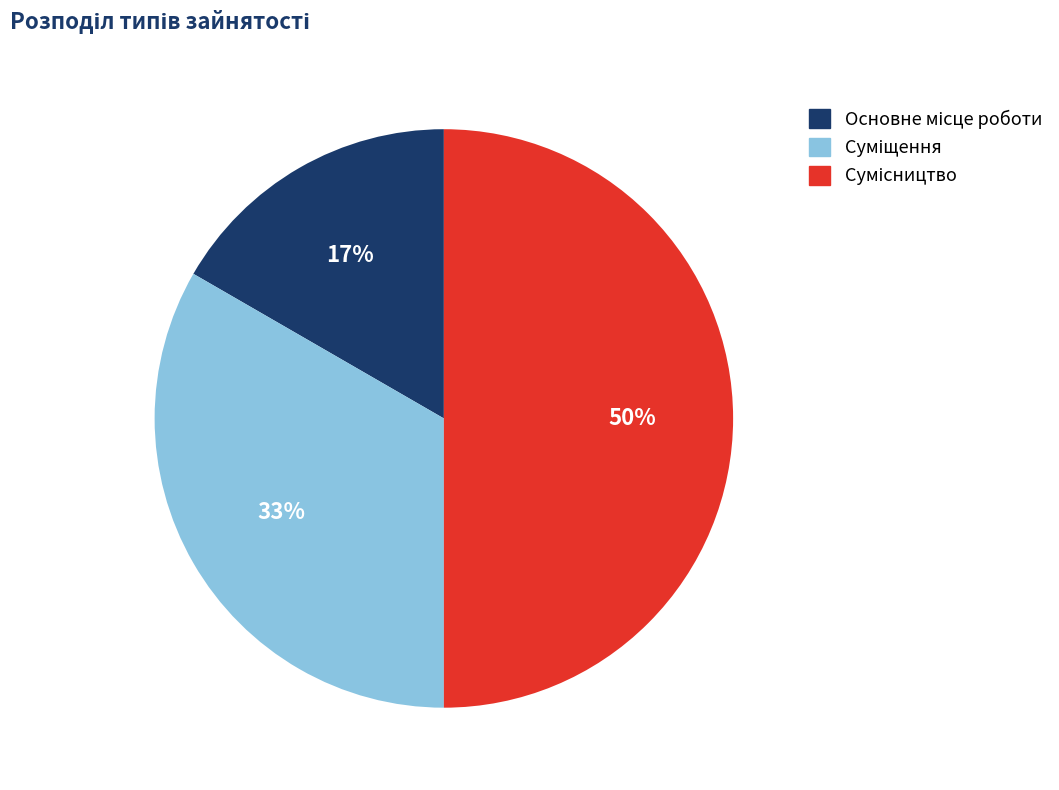

To the nearest percent, what is the difference between the largest and smallest slice percentages?

33%